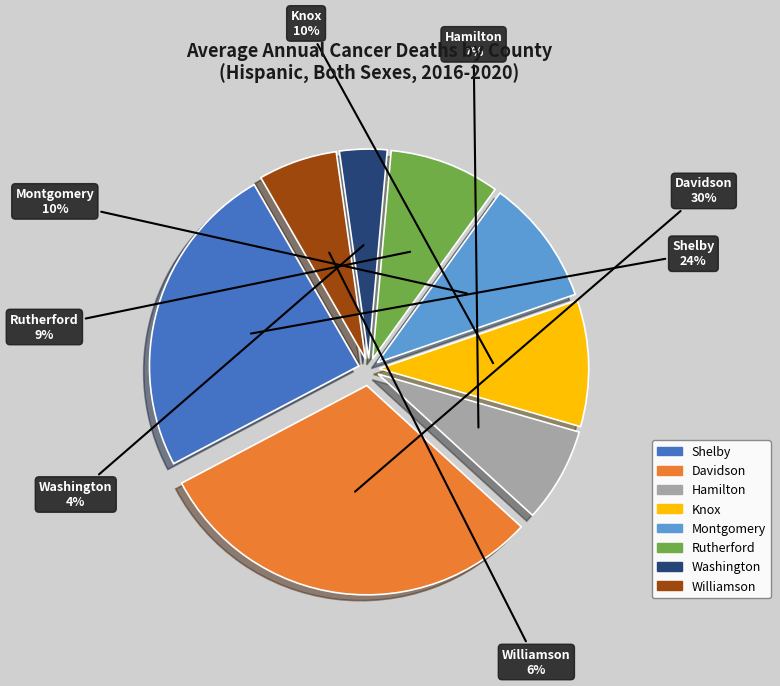

Count the number of slices in the pie.

8